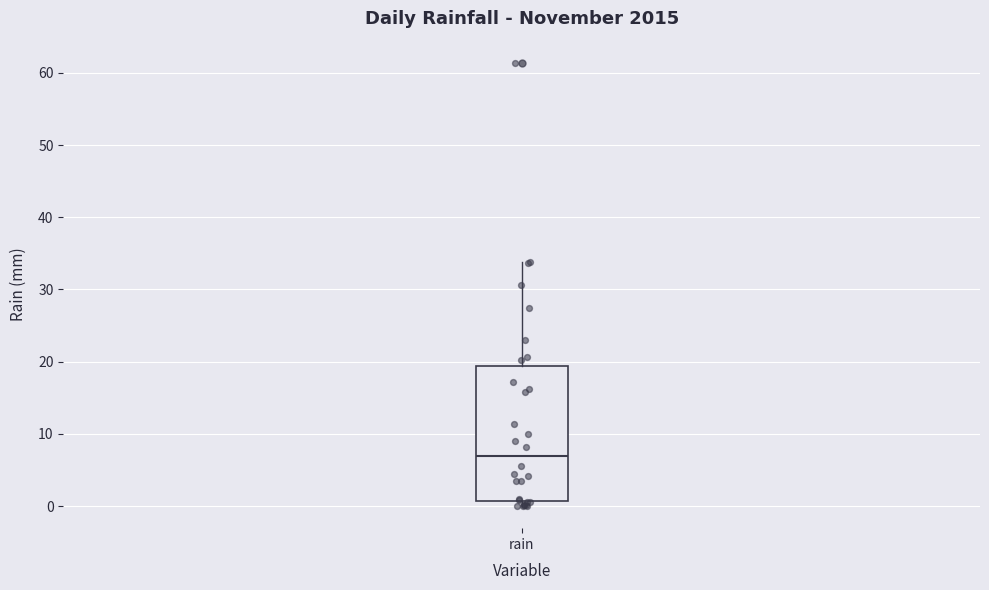

Where does the upper whisker of the box for rain end on the y-axis? The values are not printed on the chart, so give them approximately, as read against the axis.

34